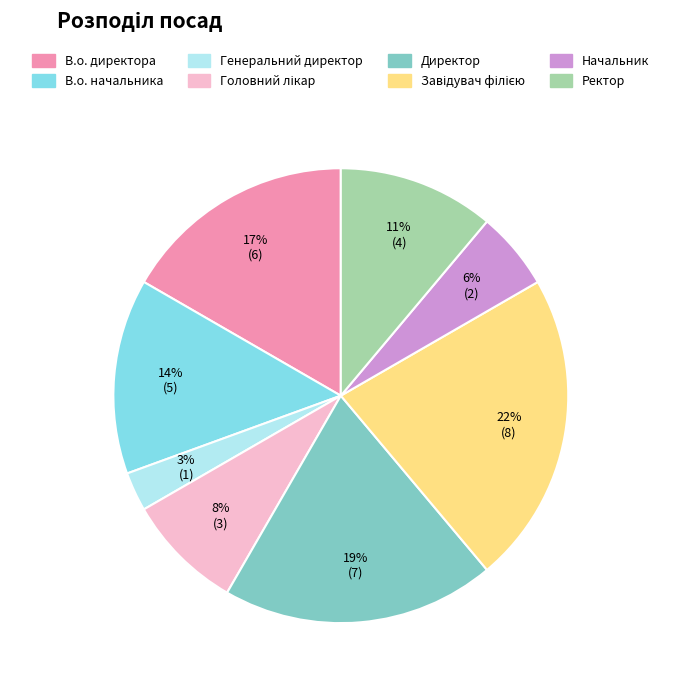

To the nearest percent, what portion does Директор represent?

19%